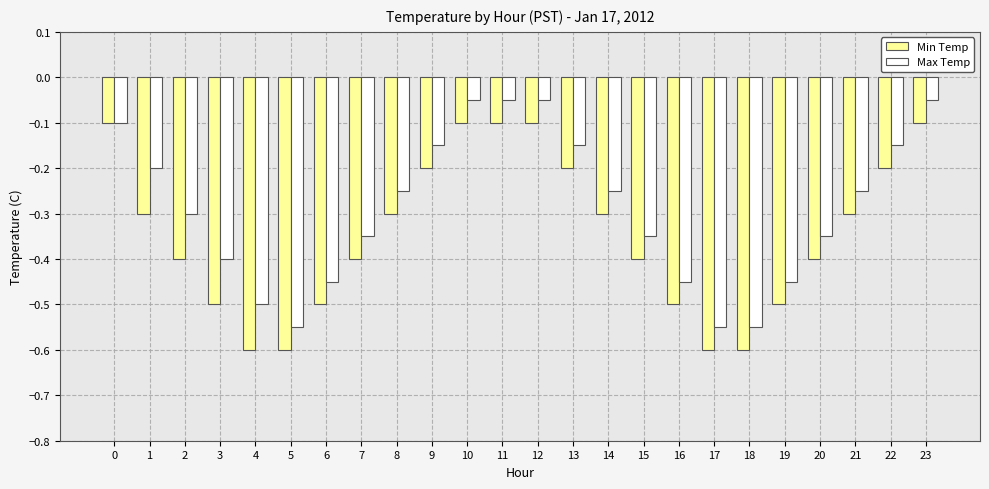

What is the difference between the second highest and minimum values in the Min Temp series?

0.5